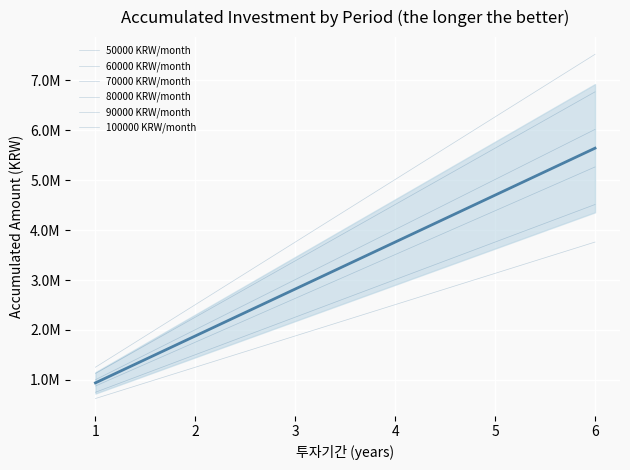

Is the value of 100000 at 5 greater than the value of 70000 at 5?

Yes